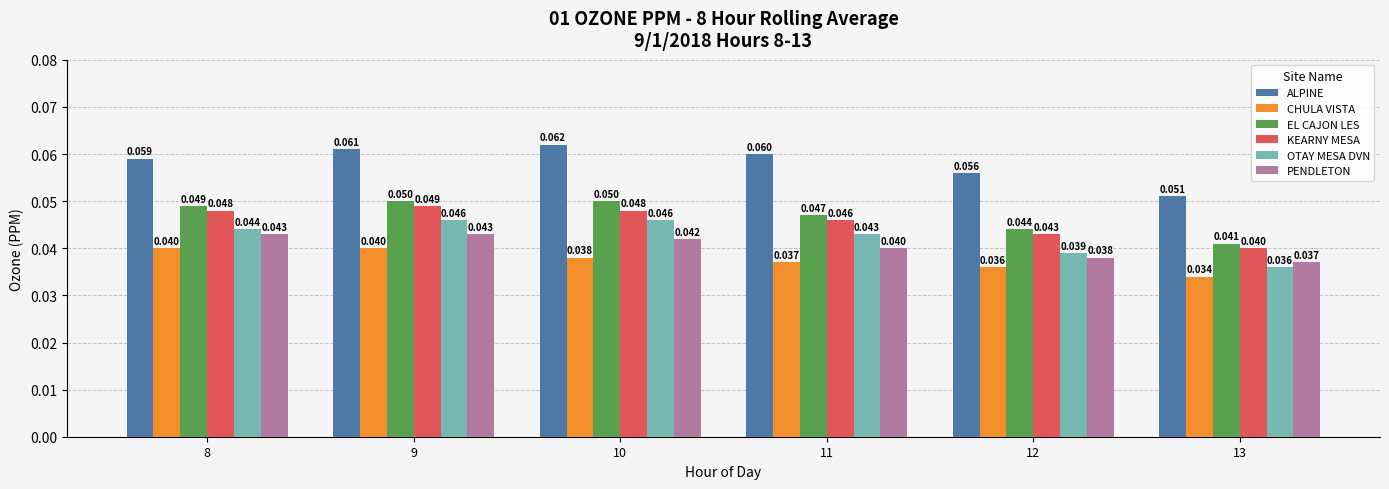

At which category is the sum across all series the highest?

9